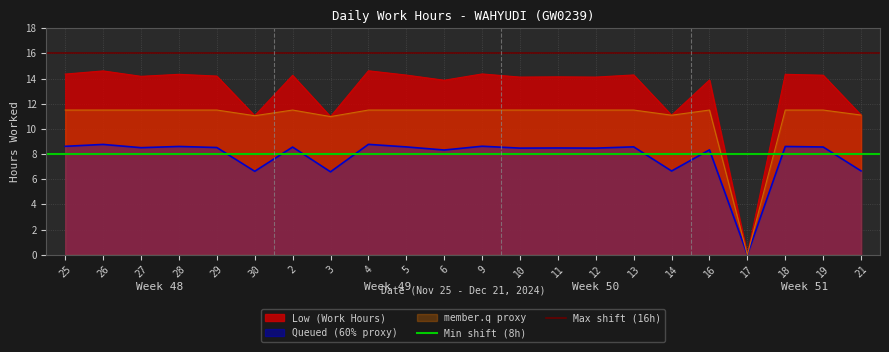

The value of Queued (60% proxy) at 2 is 8.6. True or false?

True